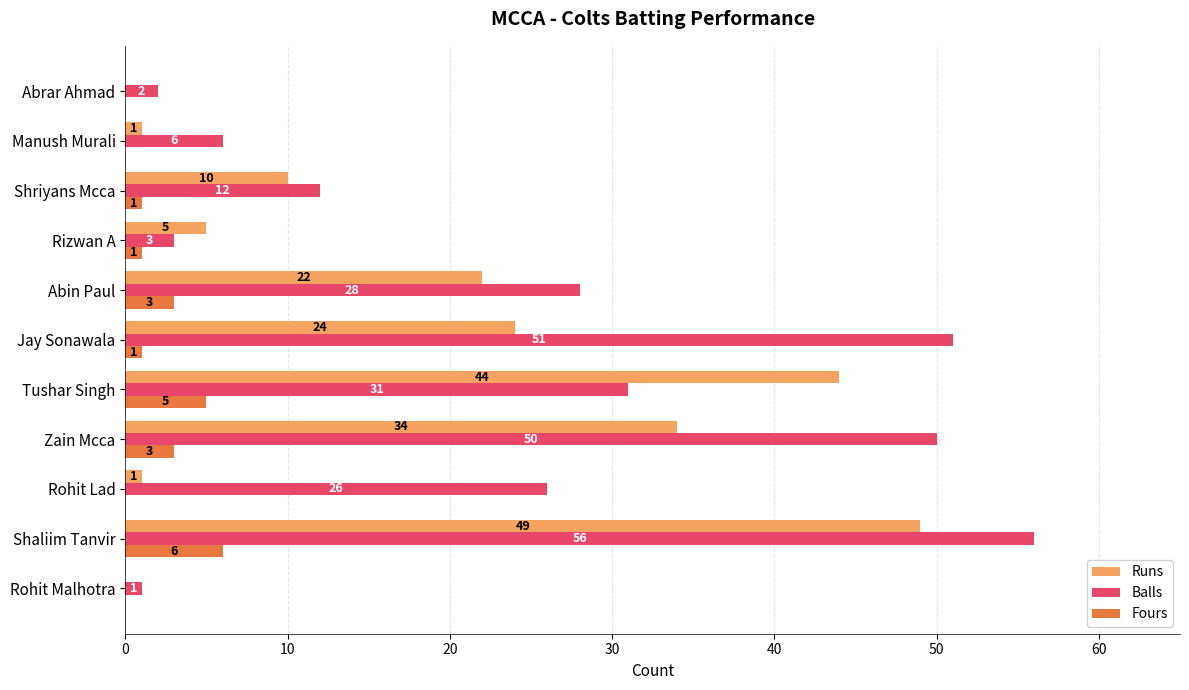

At which category is the sum across all series the highest?

Shaliim Tanvir